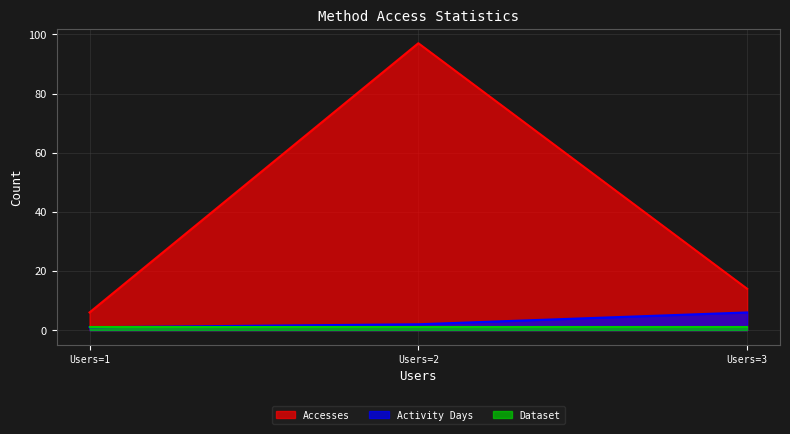

Which category has the lowest value in the Accesses series?

Users=1